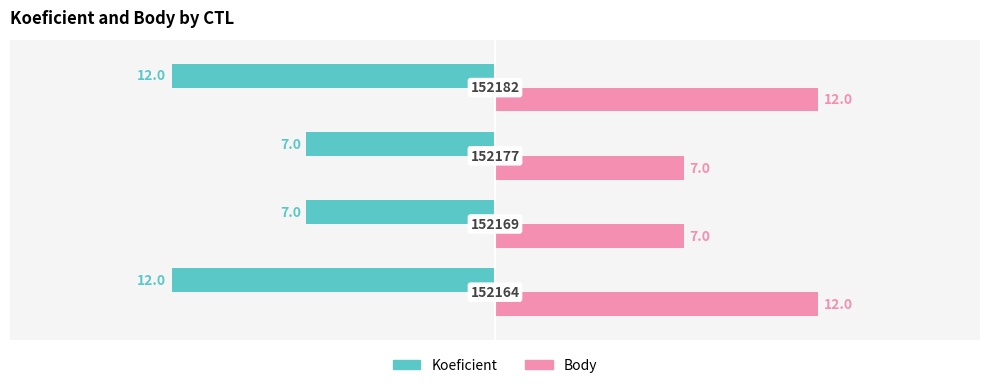

What is the maximum value shown in the chart?

12